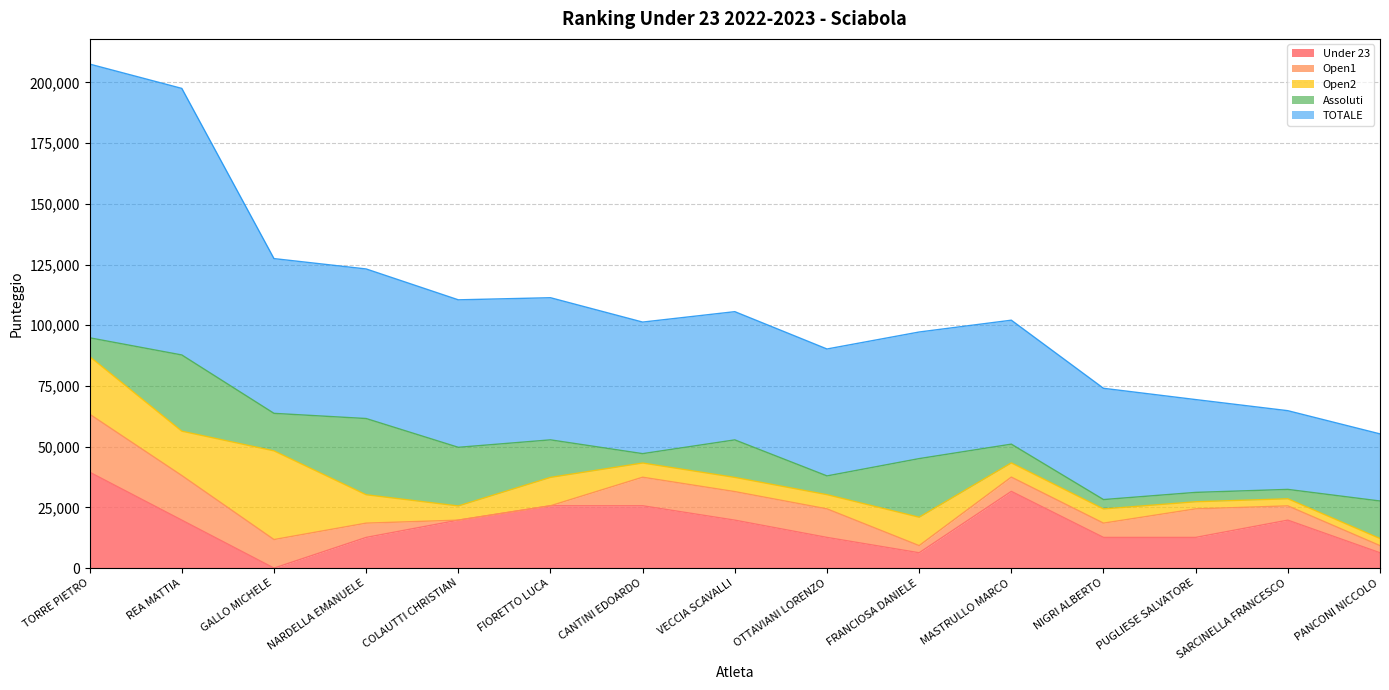

Where is Open1 nearest to the value 11940?

GALLO MICHELE